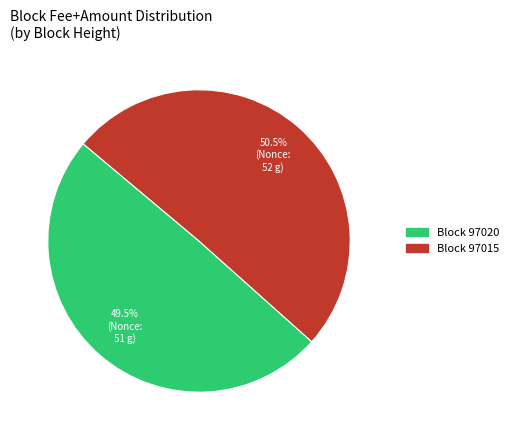

Does Block 97020 represent more than half of the total?

No